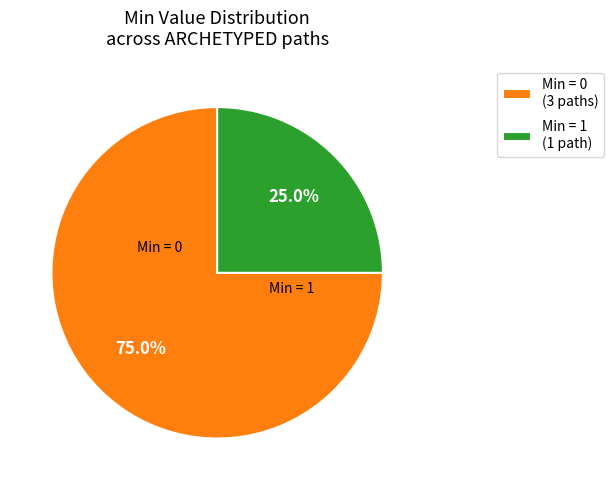

What is the smallest slice in the pie chart?

Min = 1 (1 path)